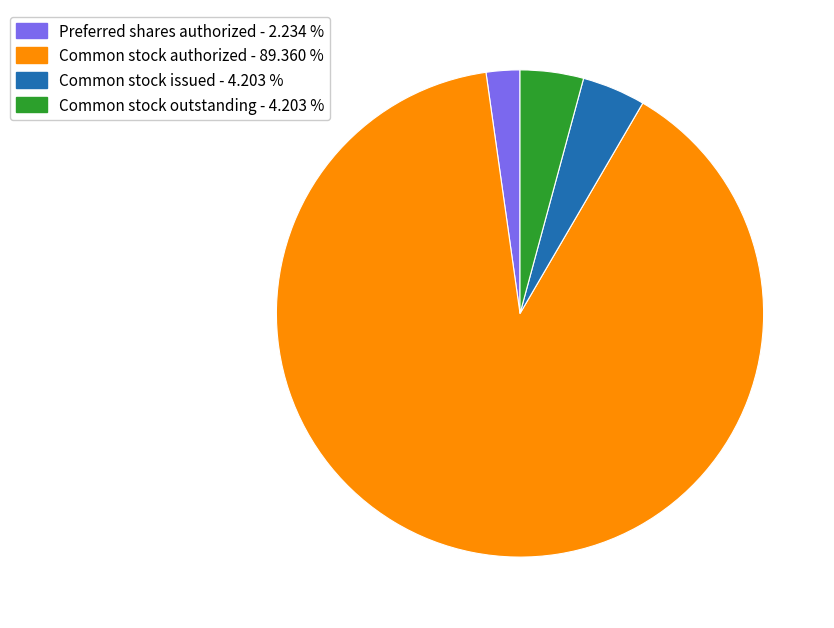

Which slice is the largest?

Common stock authorized - 89.360 %